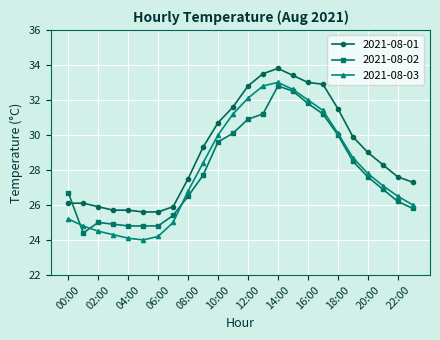

What is the value of the 2021-08-03 point at the 20th from the left?

28.7